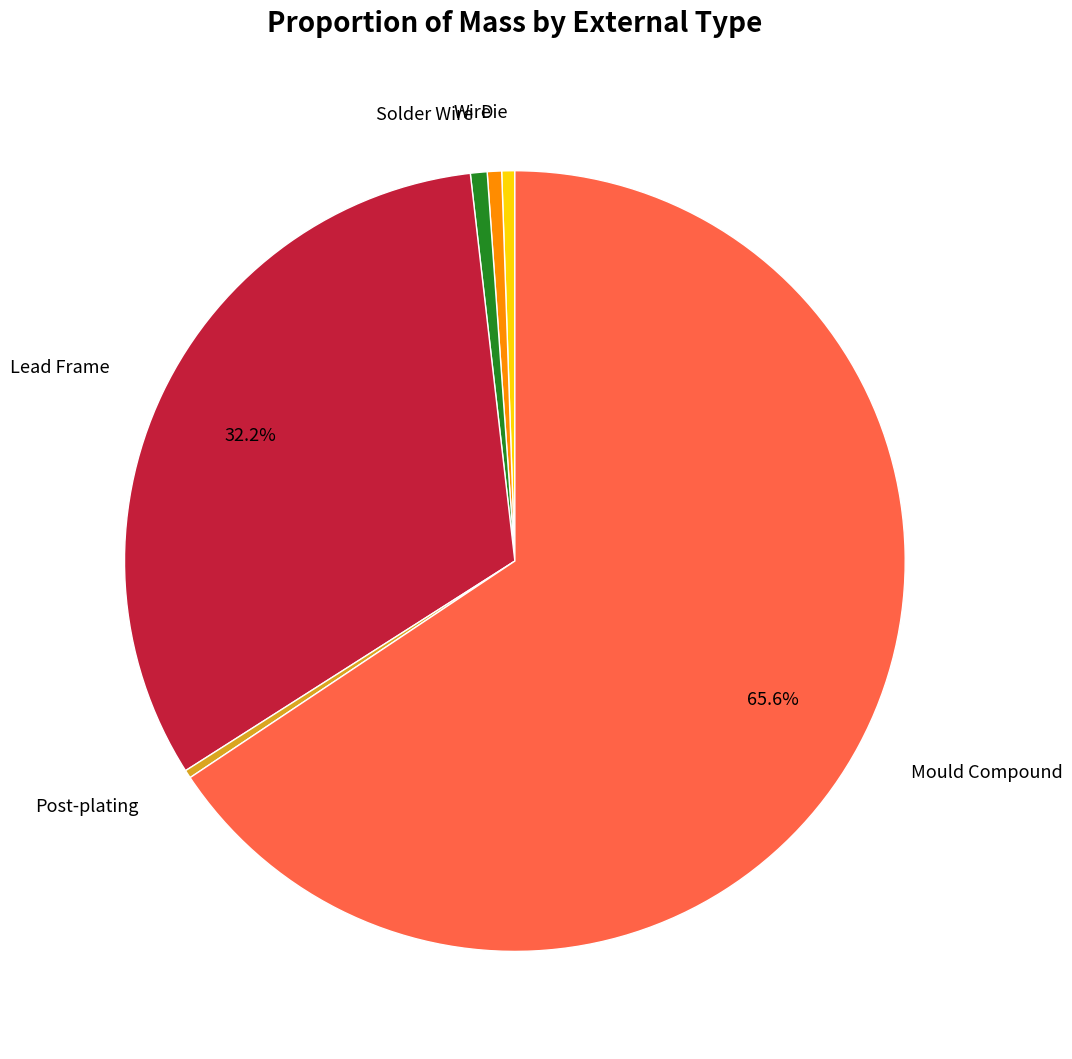

Is there a majority slice in this chart?

Yes